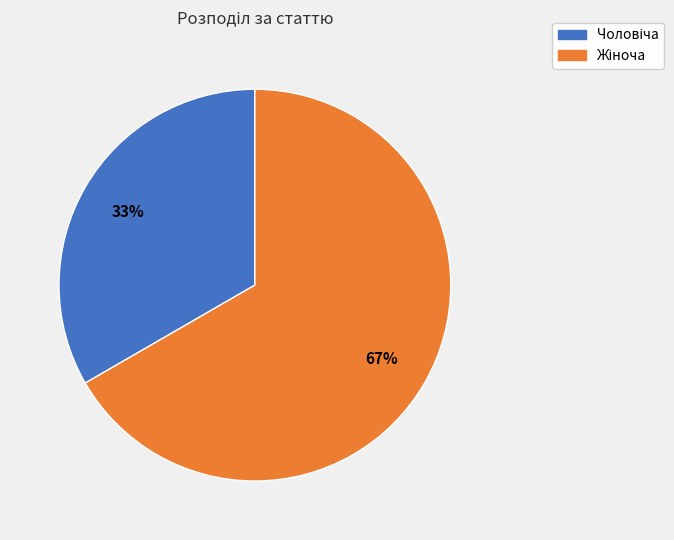

Does any single category account for the majority?

Yes